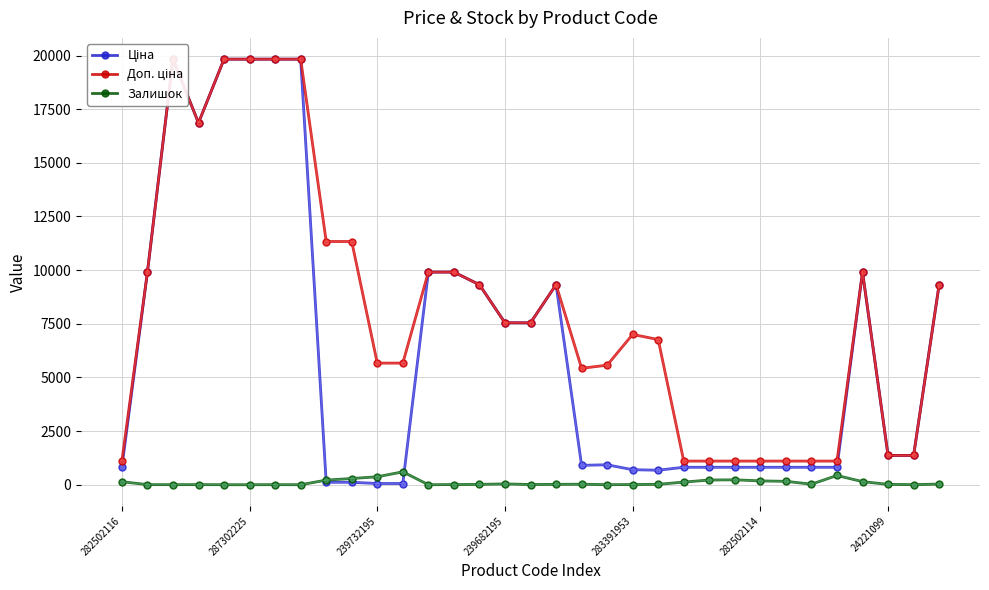

True or false: Залишок has a value of 38 at 239682195.

True